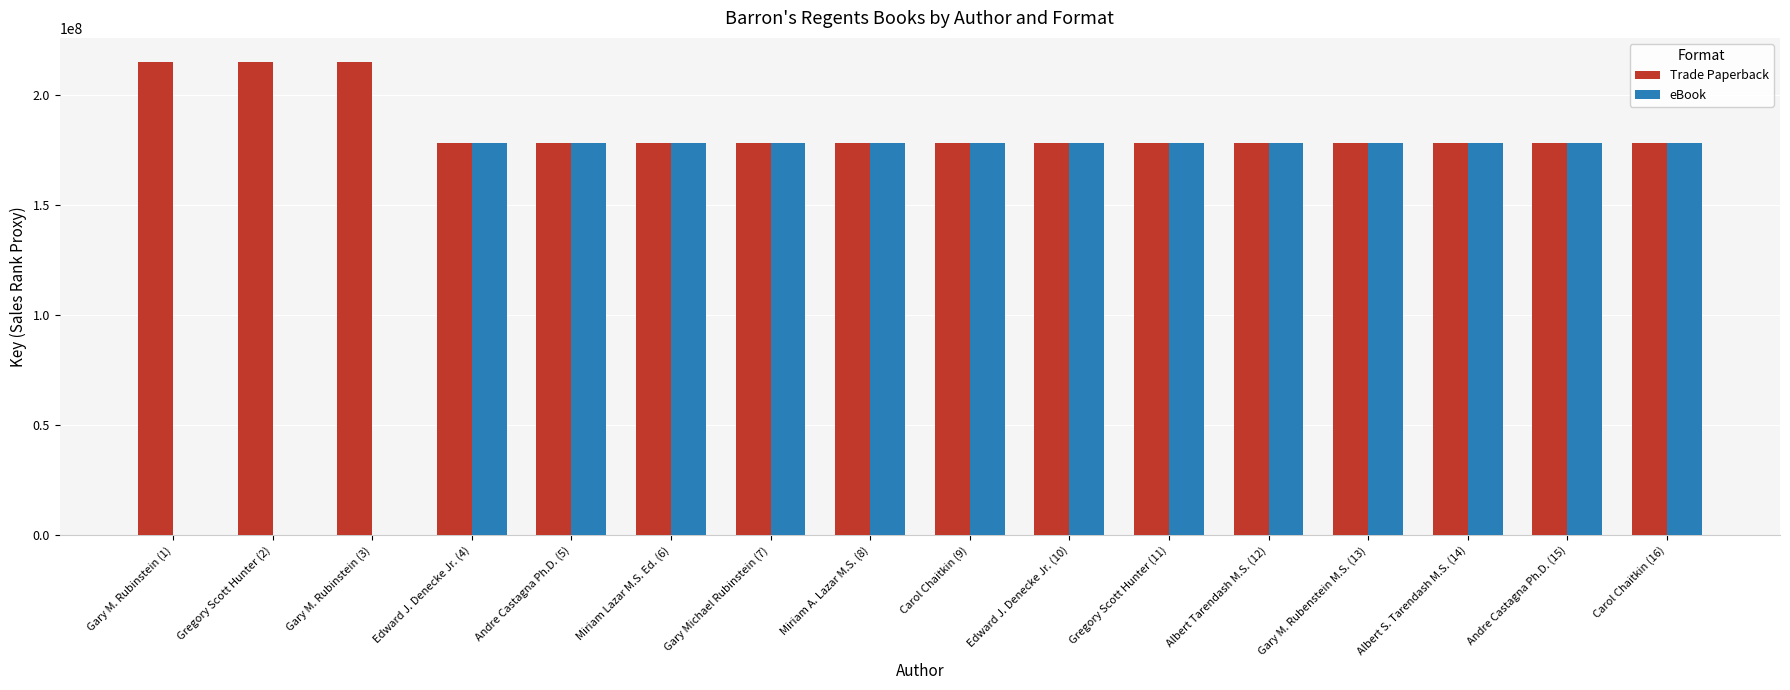

What is the maximum value for eBook?

177931237